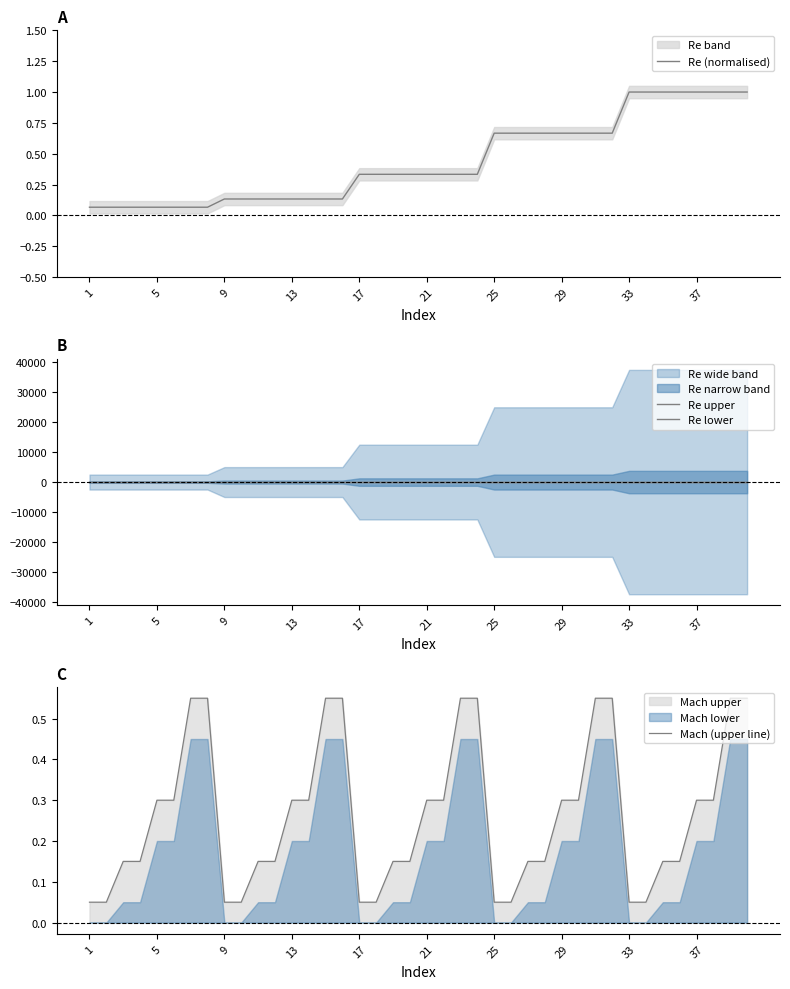

True or false: Re (normalised) has a value of 0.0 at 5.

False